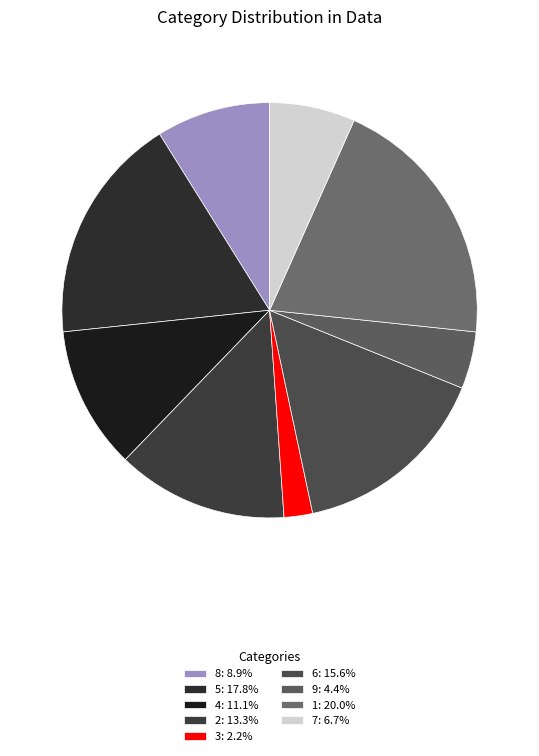

To the nearest percent, what percentage of the pie is 8?

9%